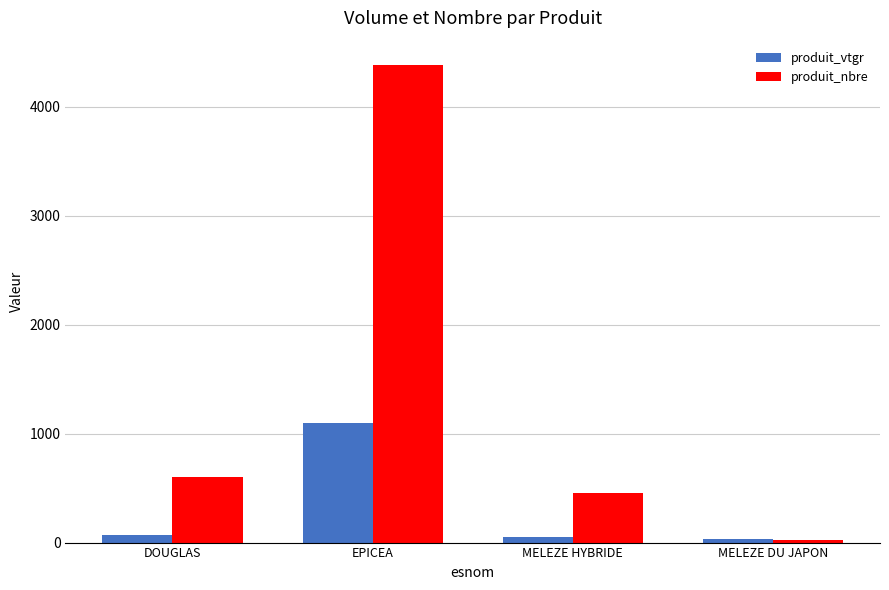

What is the spread (max minus min) of values at EPICEA?

3291.6